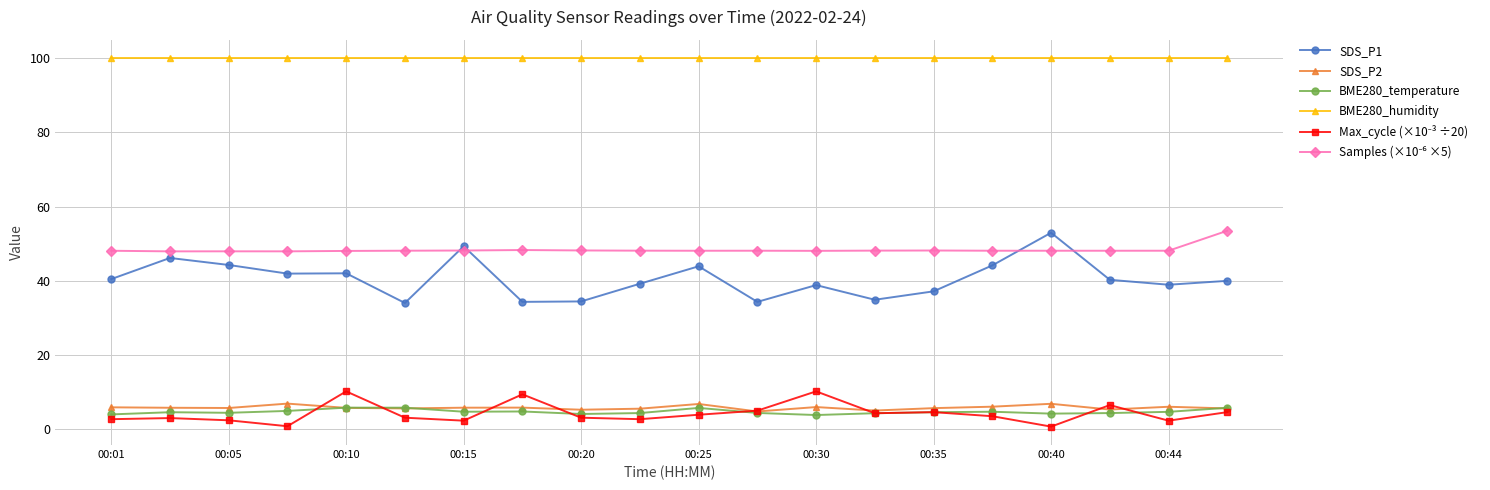

What is the greatest value displayed?

100.0